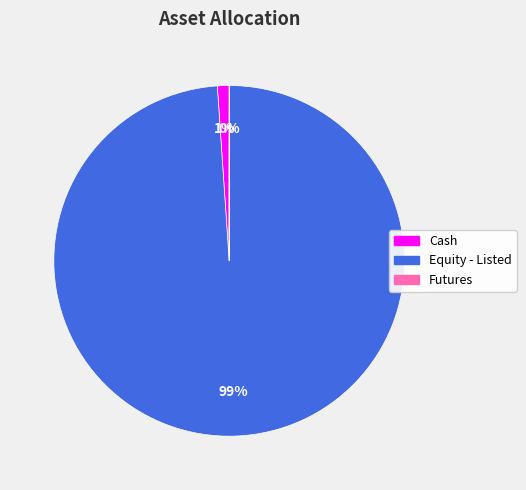

To the nearest percent, what percentage of the pie is Cash?

1%